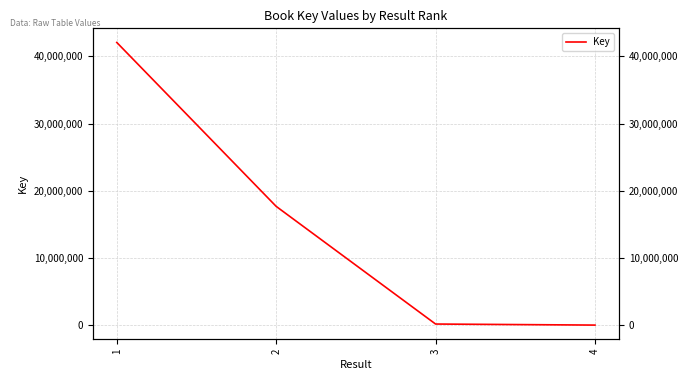

Reading left to right, extract all data points from this chart.

42066926	17670627	160879	3647